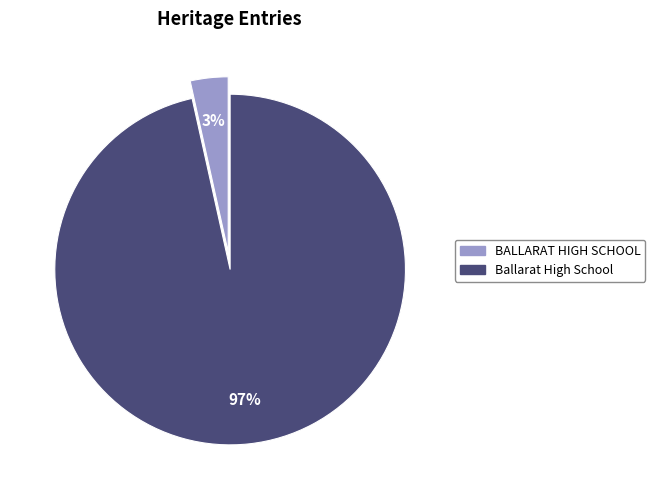

Do Ballarat High School and BALLARAT HIGH SCHOOL together represent more than half of the pie?

Yes